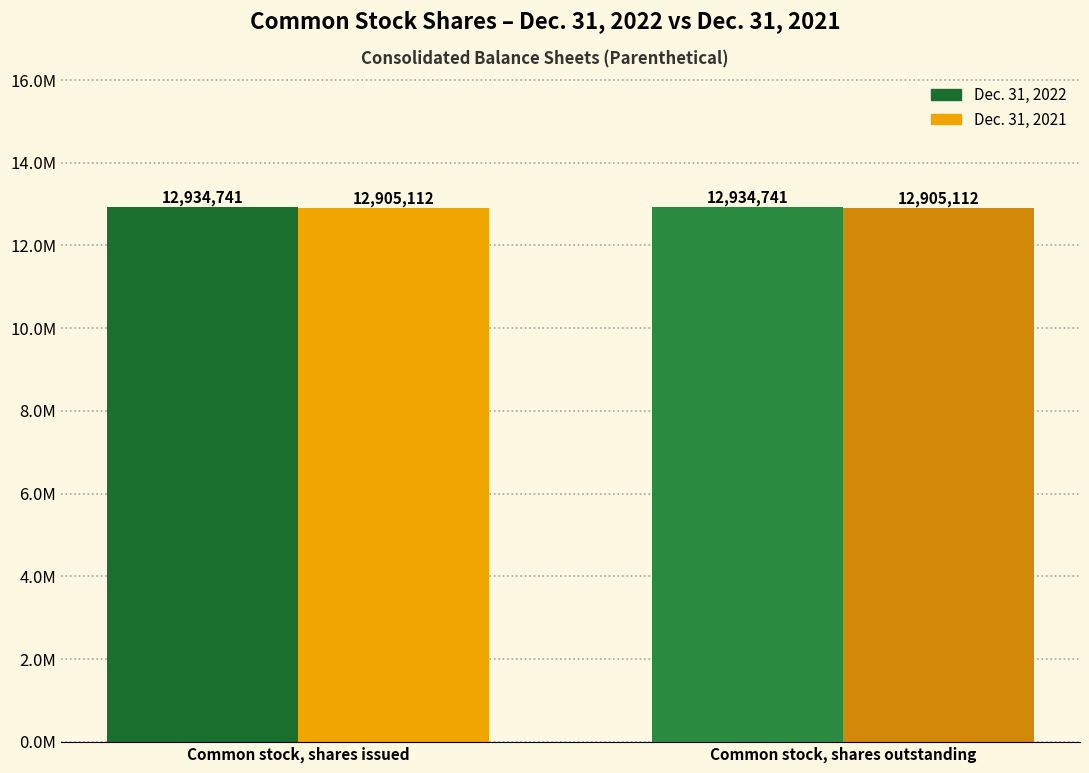

The value of Dec. 31, 2021 at Common stock, shares issued is 4032921. True or false?

False